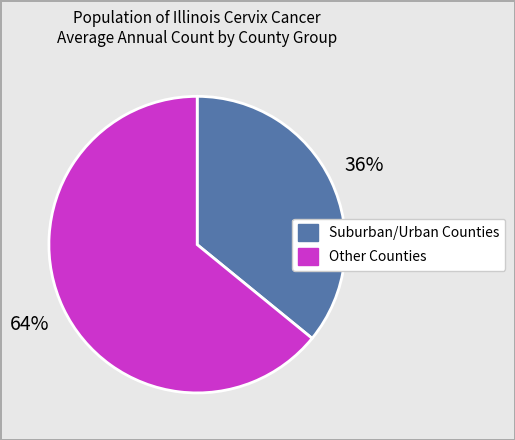

To the nearest percent, what is the average slice percentage?

50%